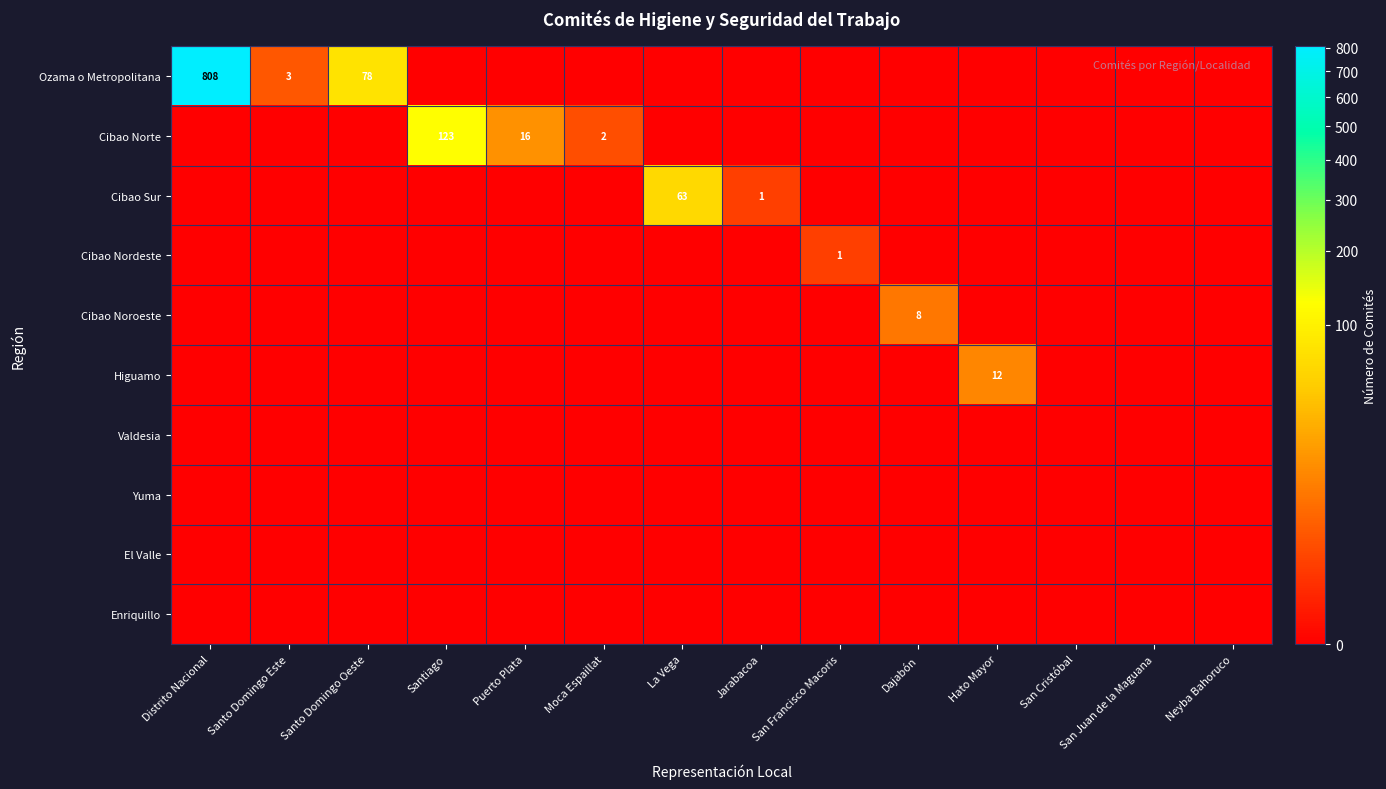

True or false: Cibao Sur has a value of 1 at Jarabacoa.

True